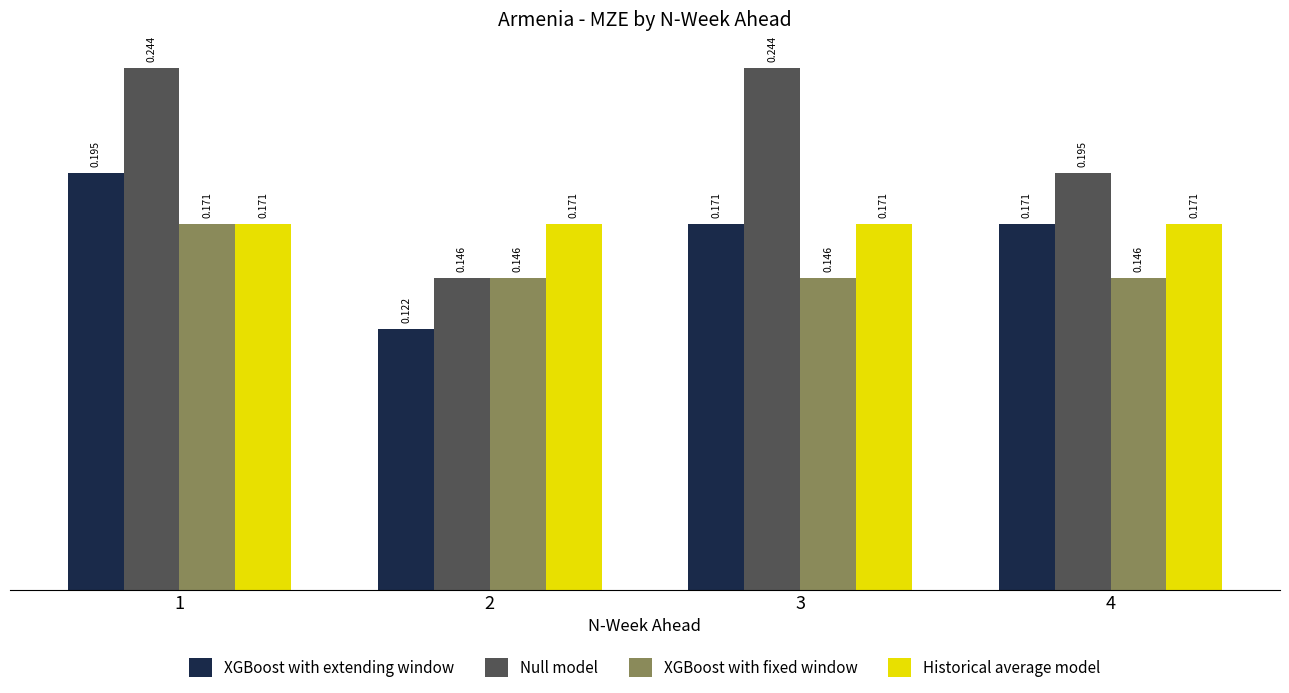

Is the value of XGBoost with extending window at 1 greater than the value of Historical average model at 2?

Yes